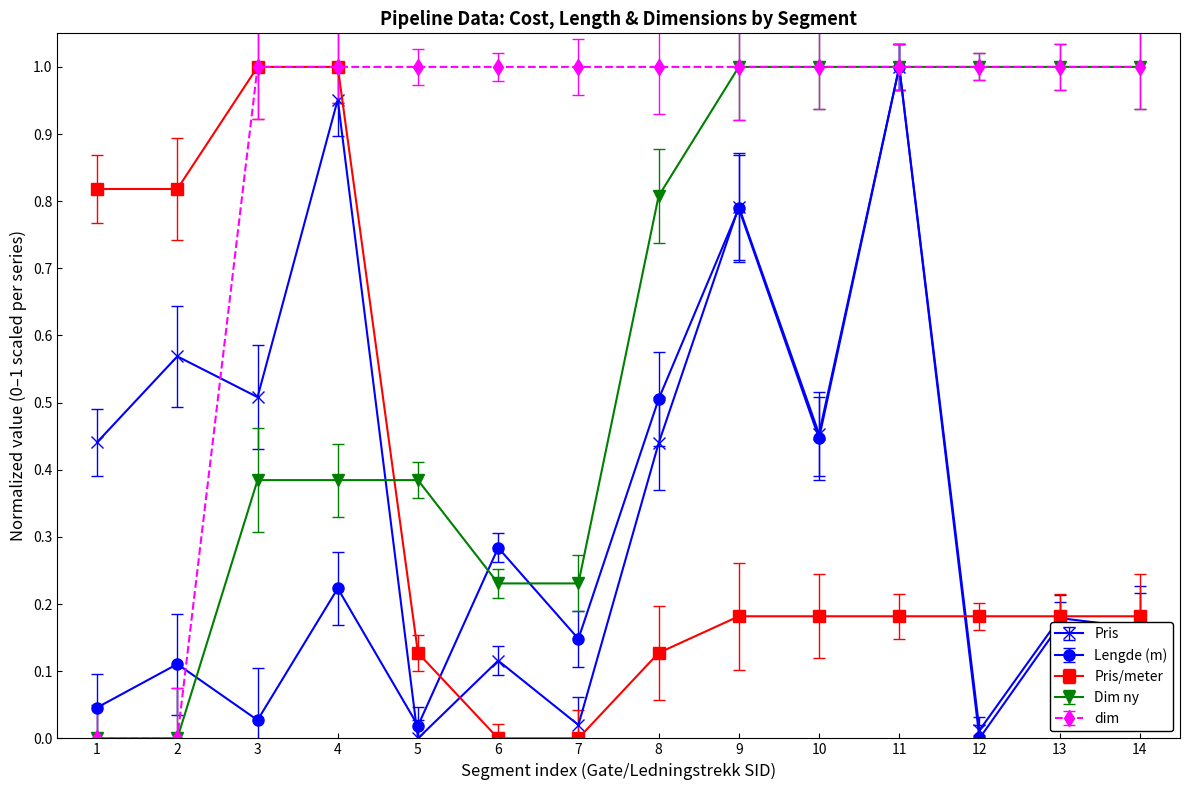

What are all the series names shown in the legend?

Pris, Lengde (m), Pris/meter, Dim ny, dim